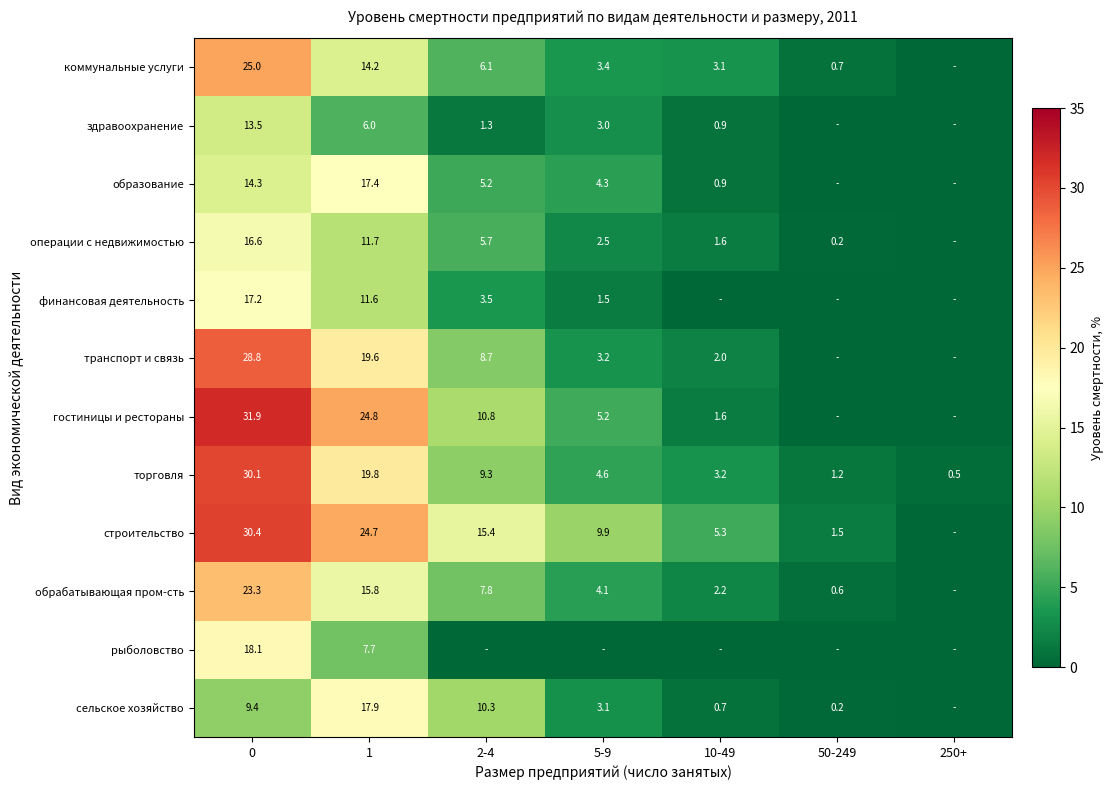

What is the difference between the транспорт и связь values at 0 and 10-49?

26.8